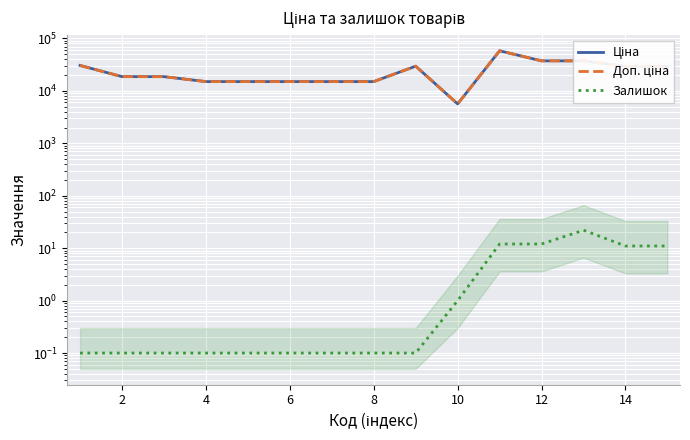

At 12, list the series in order from smallest to largest.

Залишок, Ціна, Доп. ціна